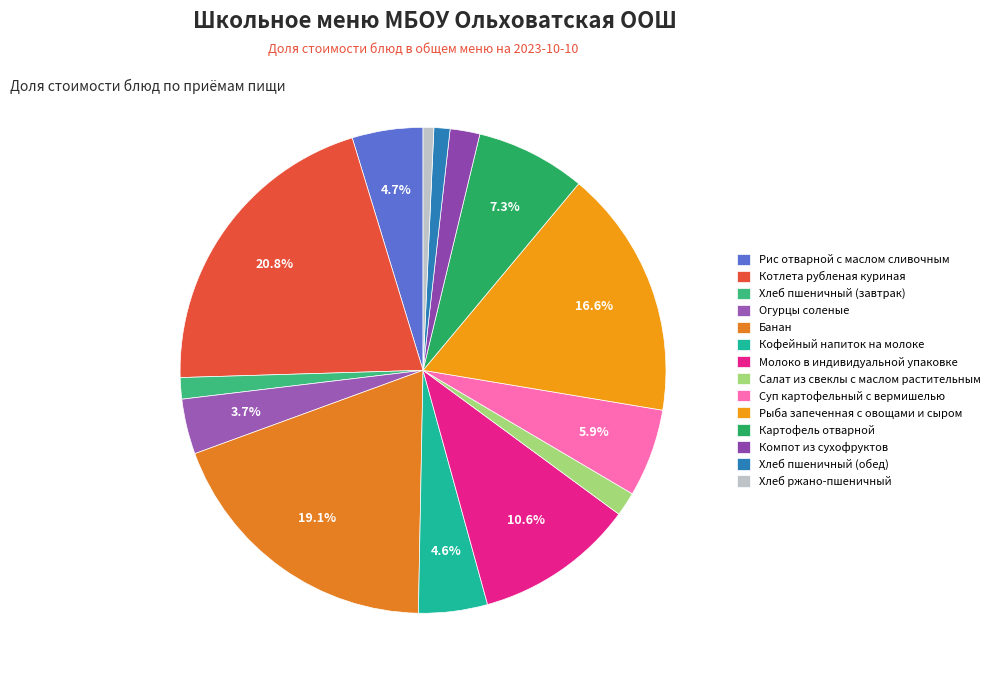

Which slice is the largest?

Котлета рубленая куриная